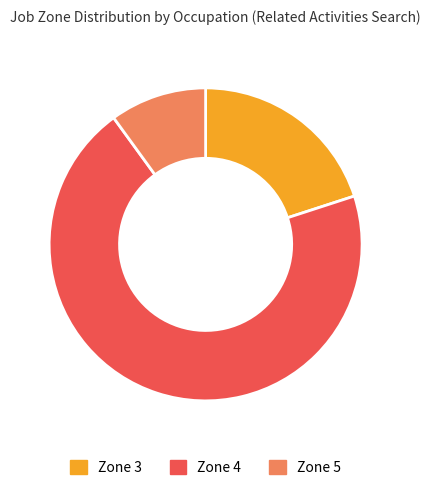

Between Zone 4 and Zone 3, which is larger?

Zone 4